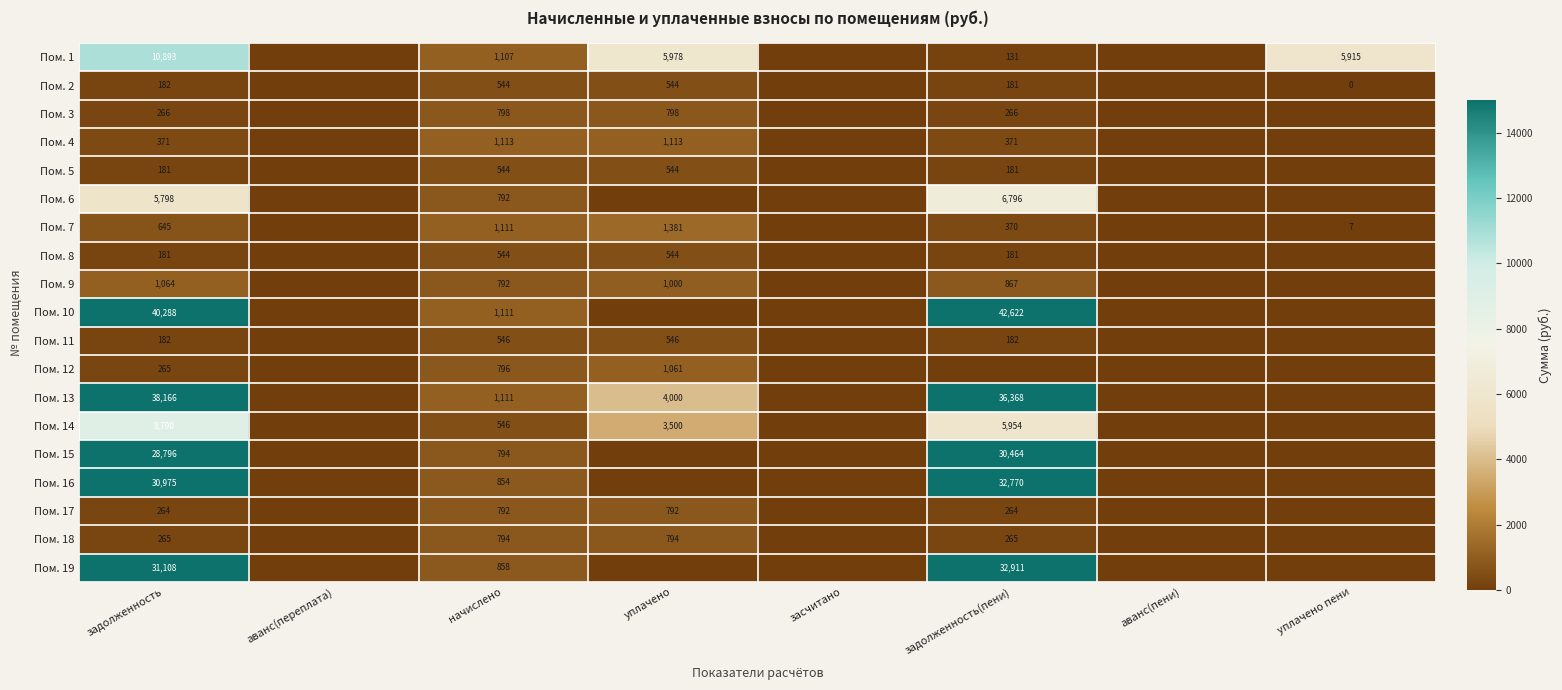

The Пом. 9 series shows 392 at задолженность(пени). True or false?

False